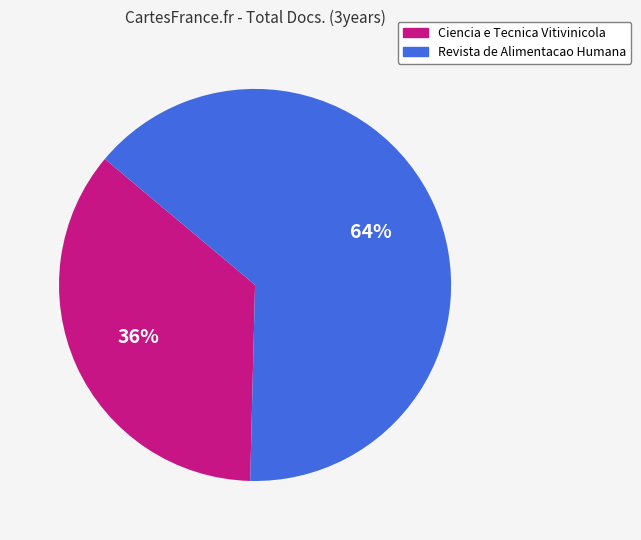

True or false: Revista de Alimentacao Humana accounts for 52% of the total.

False